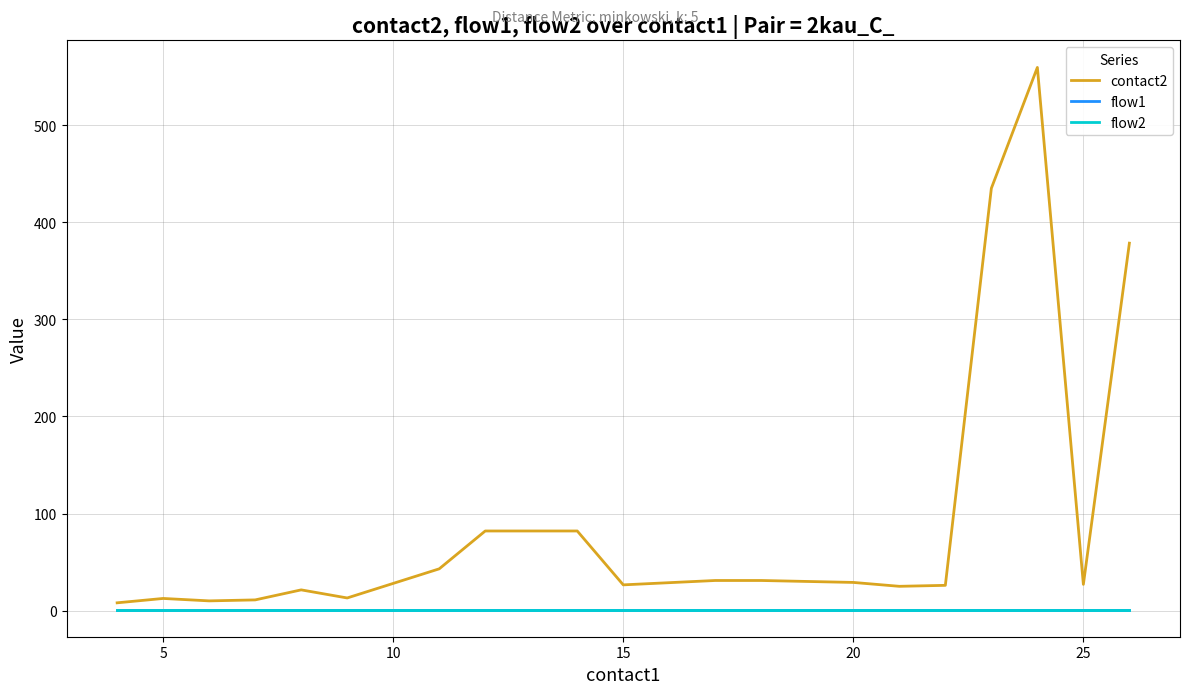

Is this an area chart (filled region under the line)?

No